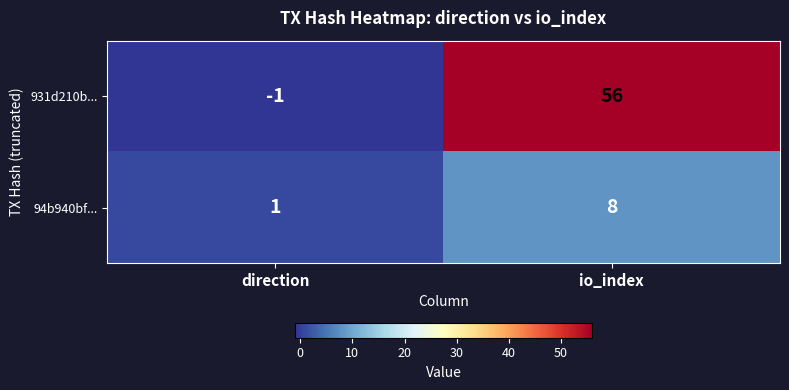

Between direction and io_index, which series saw the biggest shift?

931d210b...